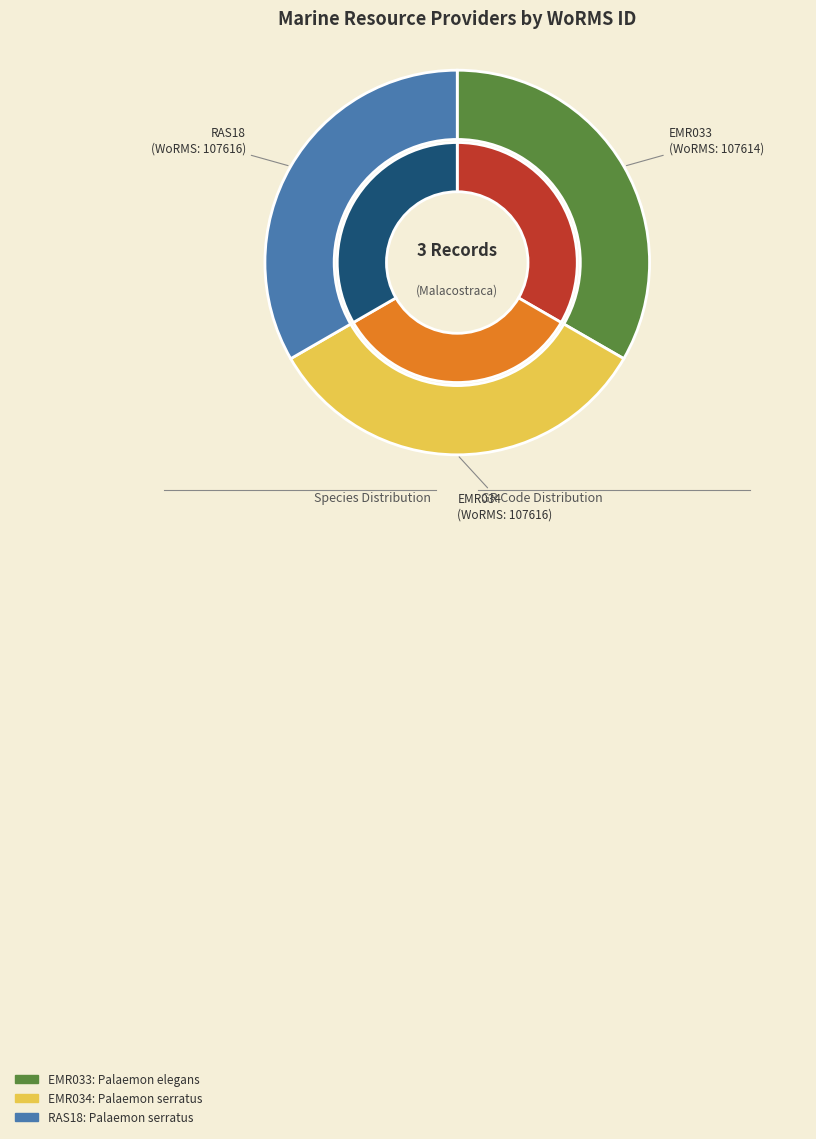

The RAS18 slice represents 33% of the pie. True or false?

True